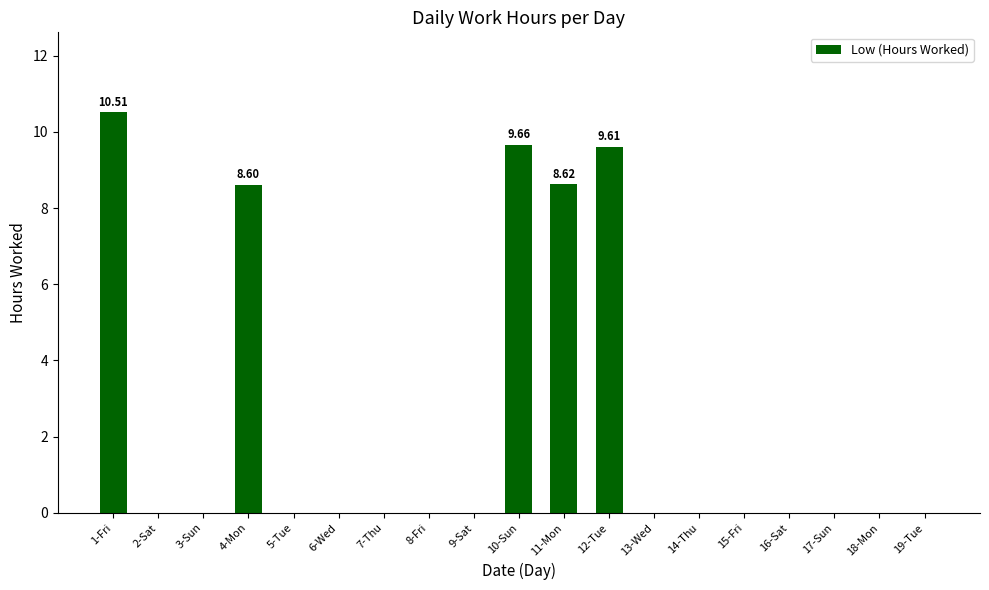

What is the sum of the values at 11-Mon and 3-Sun?

8.6